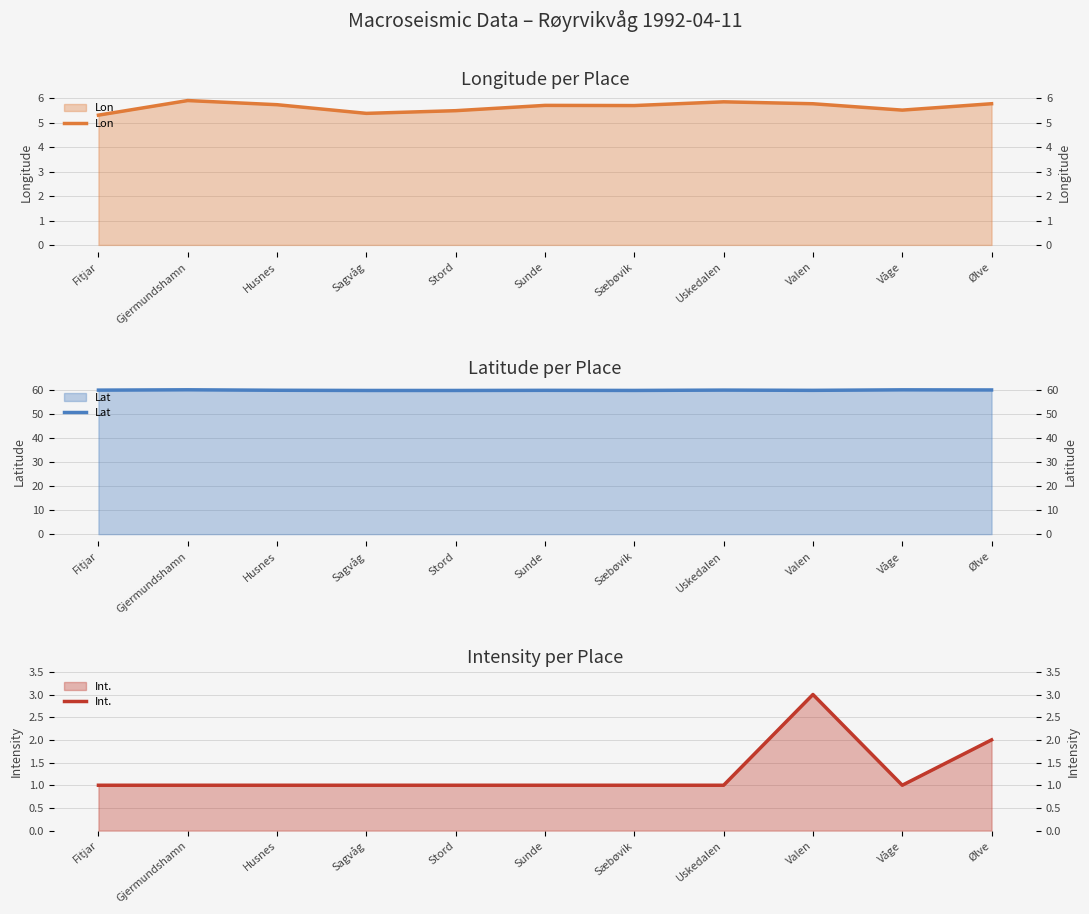

True or false: Lon and Int. cross at least once.

False